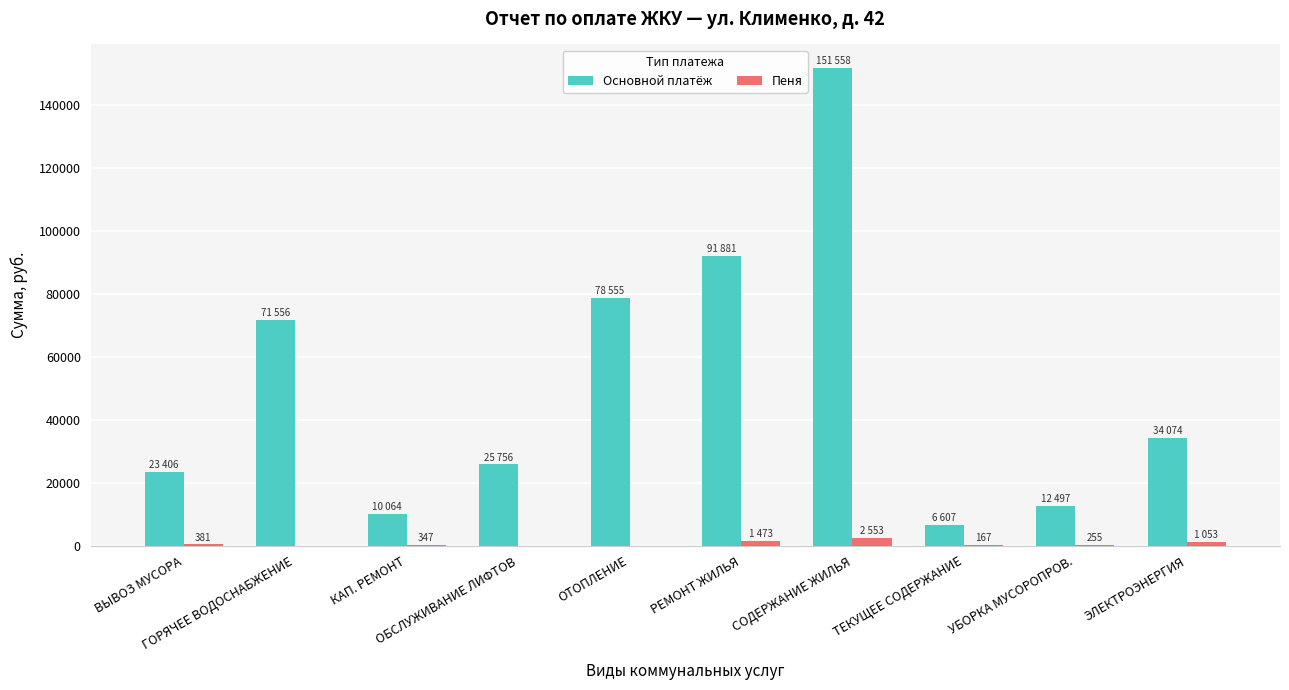

How many data points in Пеня are above 346?

5